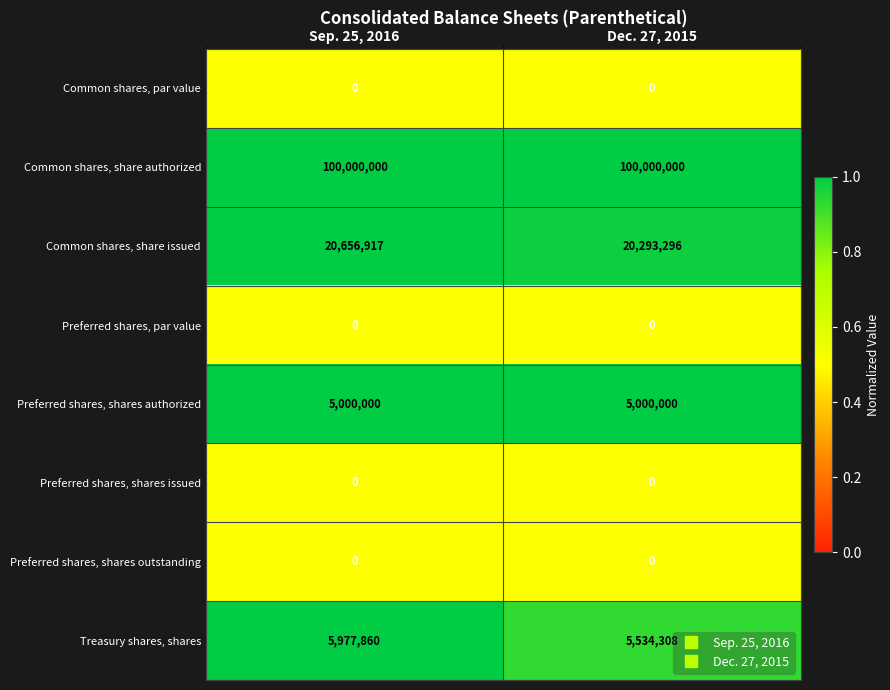

Rank the categories by Common shares, share issued value from lowest to highest.

Dec. 27, 2015, Sep. 25, 2016